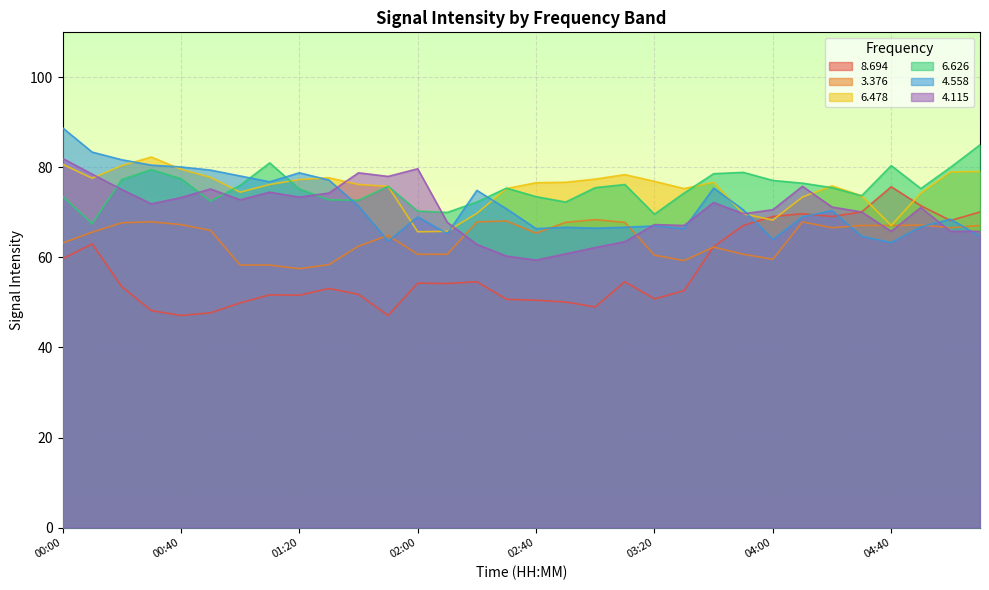

What is the minimum value shown in the chart?

47.1